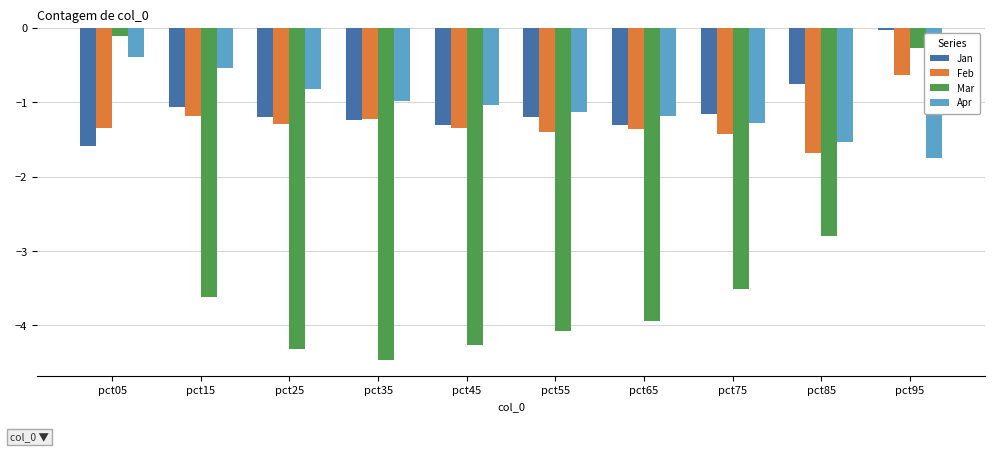

Is the value of Apr at pct35 greater than the value of Mar at pct65?

Yes